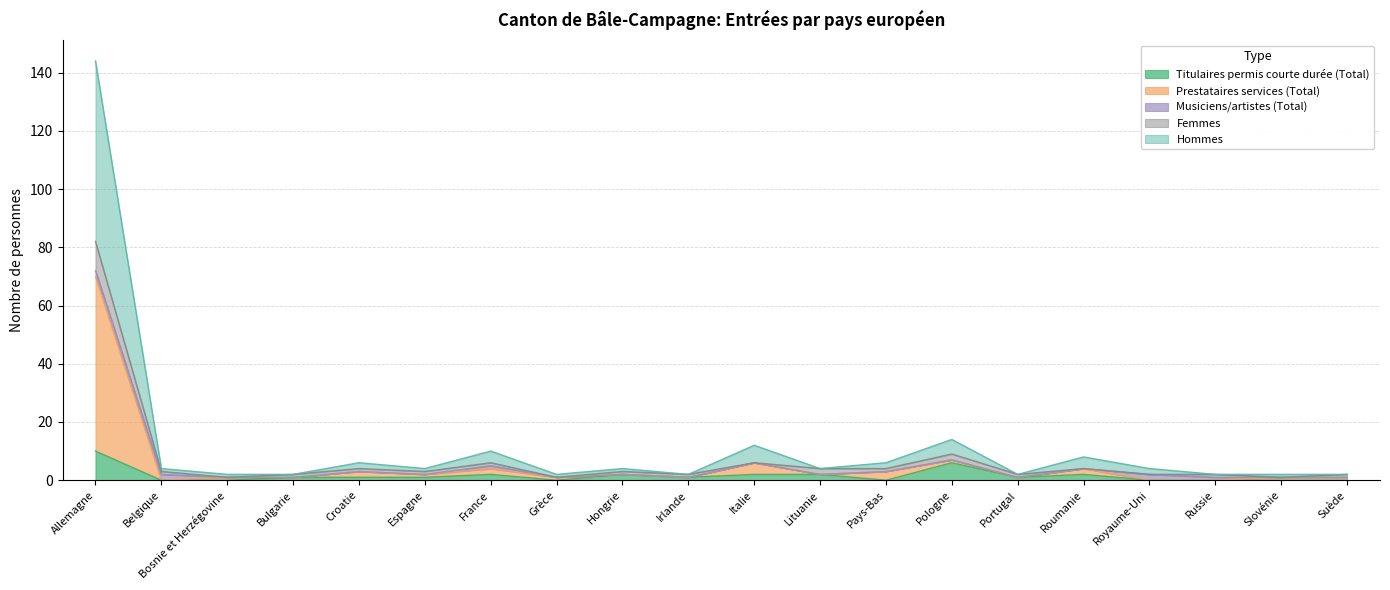

At how many categories does at least one series exceed 77?

1